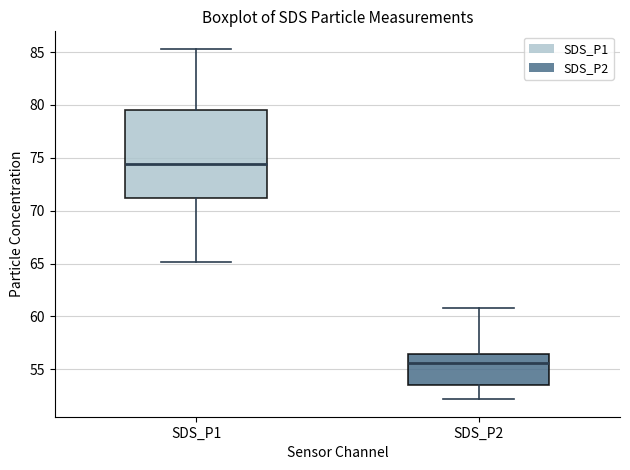

Which box is the tallest, from its lower edge to its upper edge?

SDS_P1